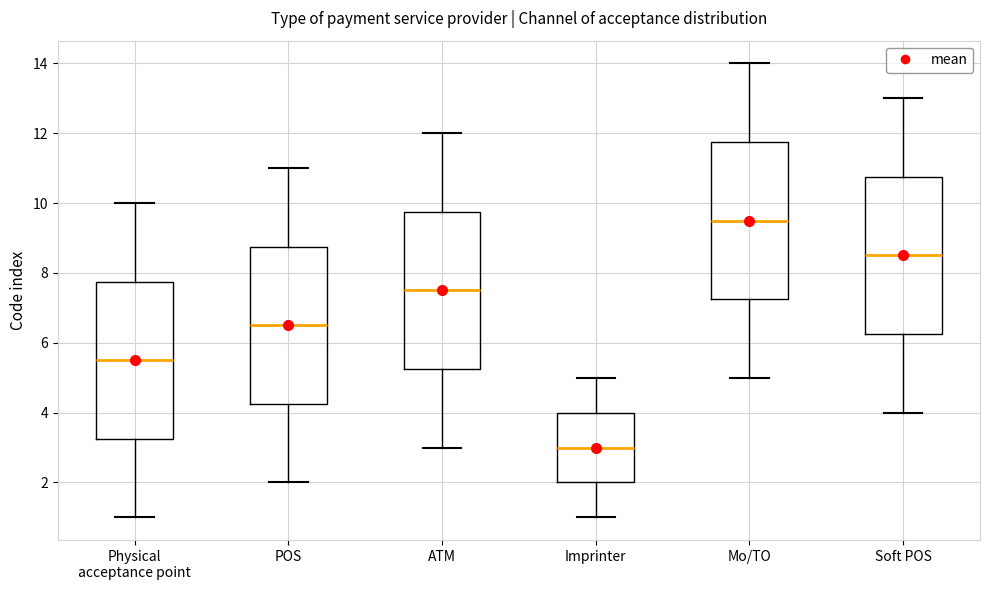

Reading left to right, transcribe this box plot: for each box, give where its median line is, the range the box spans, and where its two whiskers end, as read against the y-axis. The values are not printed on the chart, so give them approximately, as read against the axis.

Physical acceptance point: median 5.6, box 3.2 to 7.8, whiskers 1.0 to 10.0
POS: median 6.6, box 4.2 to 8.8, whiskers 2.0 to 11.0
ATM: median 7.6, box 5.2 to 9.8, whiskers 3.0 to 12.0
Imprinter: median 3.0, box 2.0 to 4.0, whiskers 1.0 to 5.0
Mo/TO: median 9.6, box 7.2 to 11.8, whiskers 5.0 to 14.0
Soft POS: median 8.6, box 6.2 to 10.8, whiskers 4.0 to 13.0